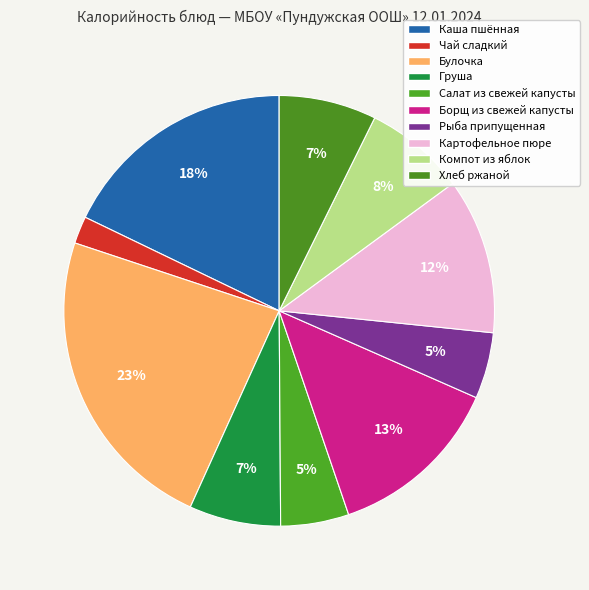

How many segments does this pie chart have?

10